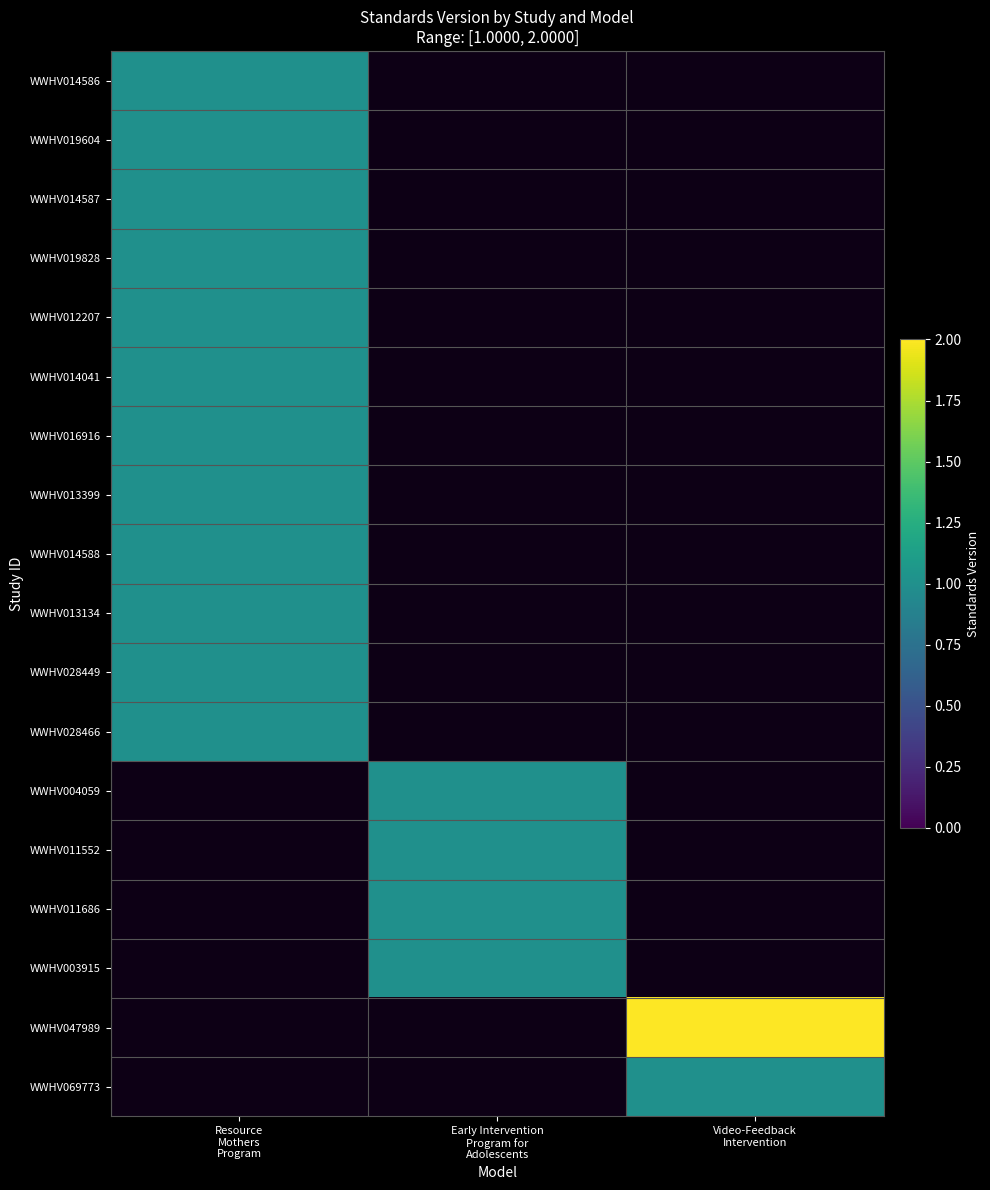

Count the number of categories in the chart.

3